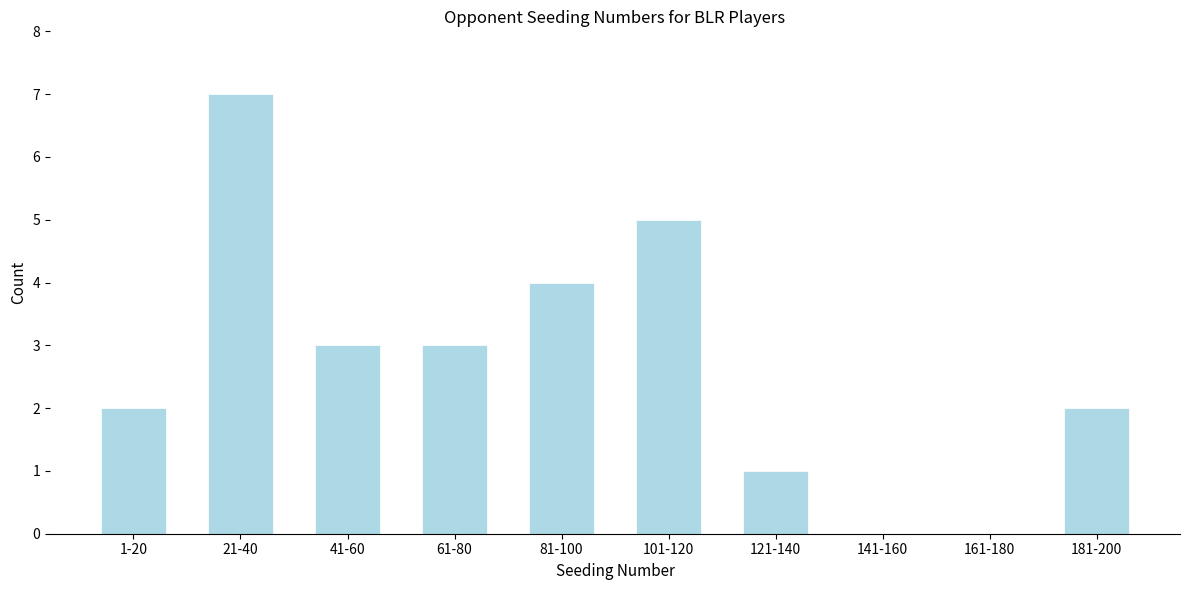

Reading left to right, transcribe all the data shown in this chart.

1-20=2	21-40=7	41-60=3	61-80=3	81-100=4	101-120=5	121-140=1	141-160=0	161-180=0	181-200=2